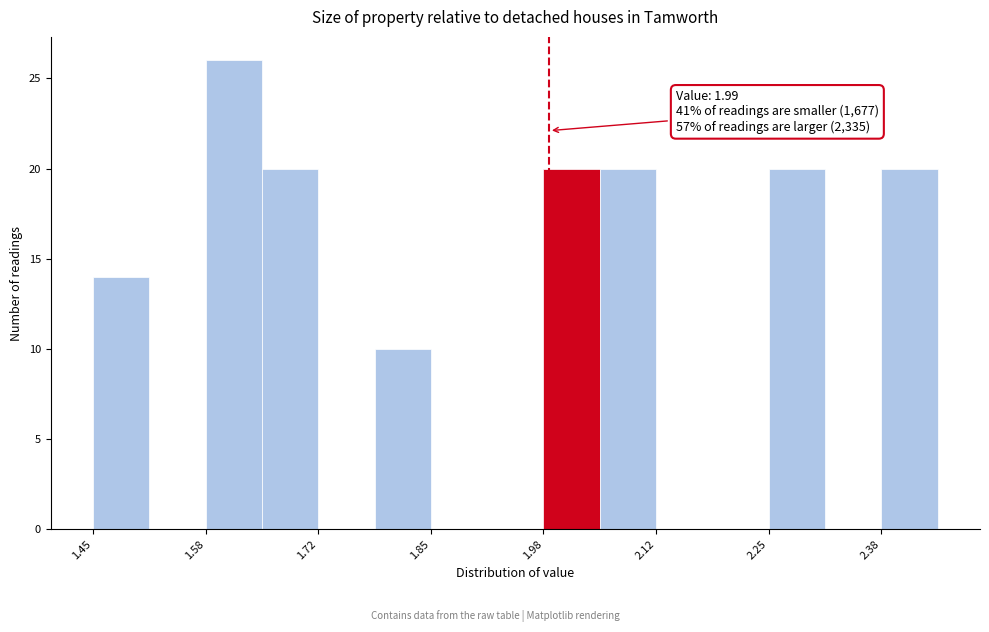

Around what value on the x-axis is the tallest bar? Give the approximate position of its centre, as read against the axis.

1.62